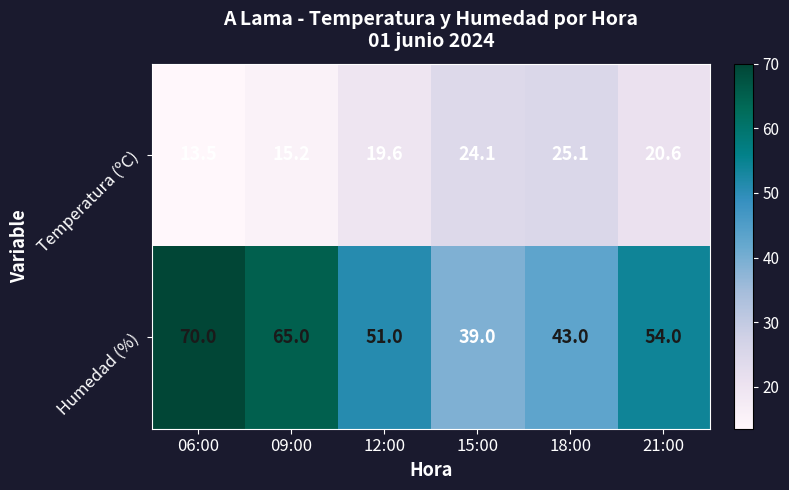

What is the greatest value displayed?

70.0